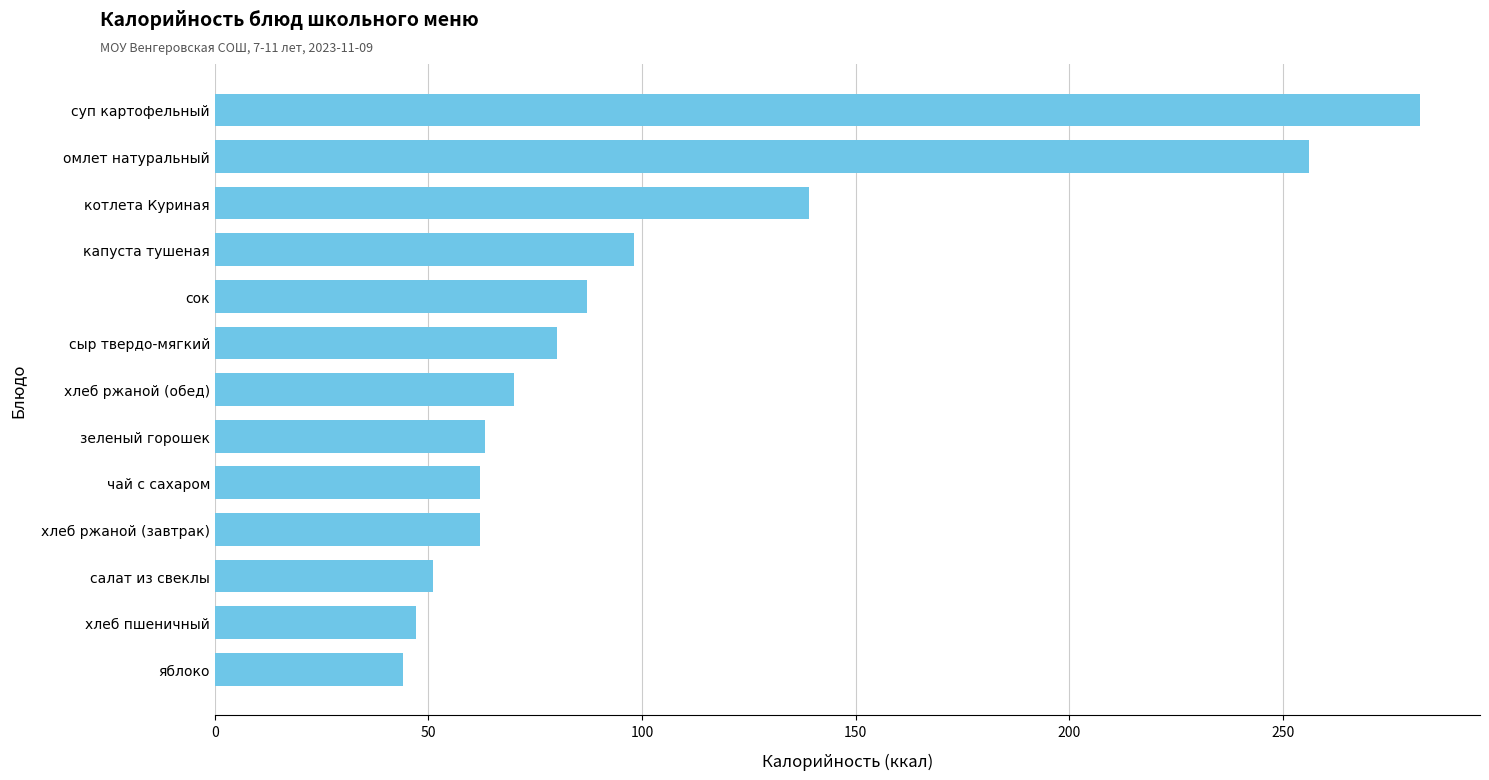

Are the bars grouped side by side (vs. stacked)?

No